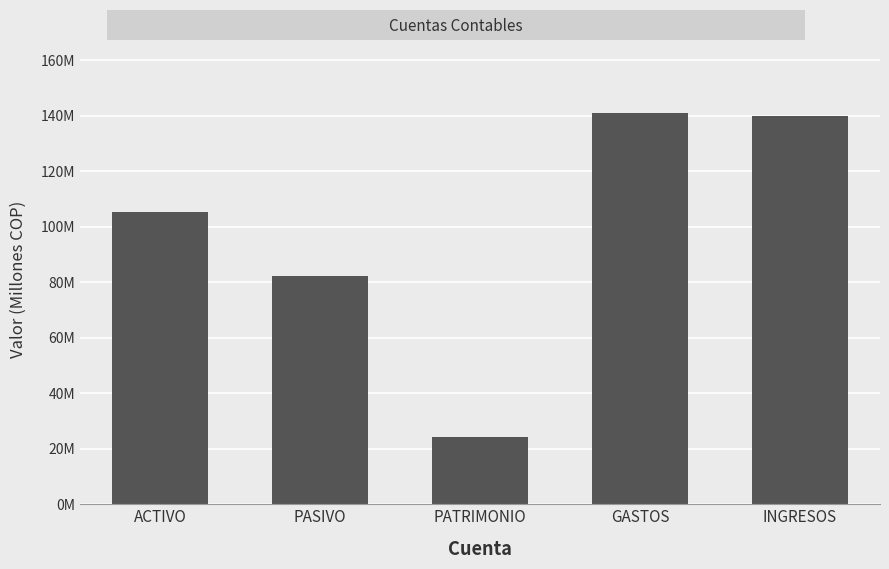

What is the average value?

98475457.9